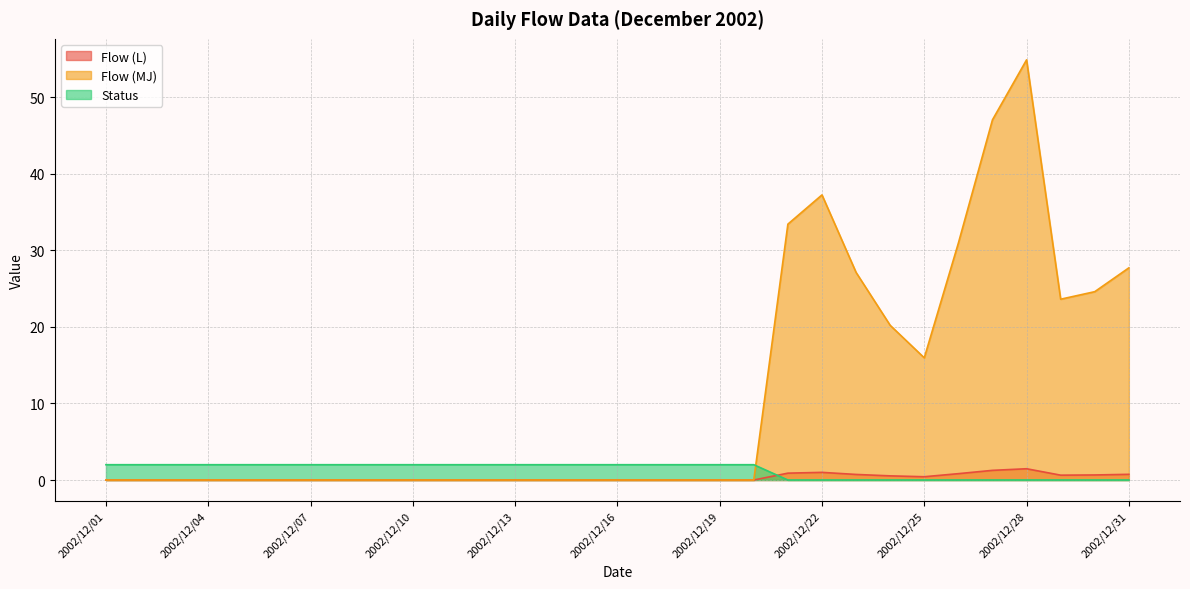

What value does the Flow (L) series have at 2002/12/26?

0.8